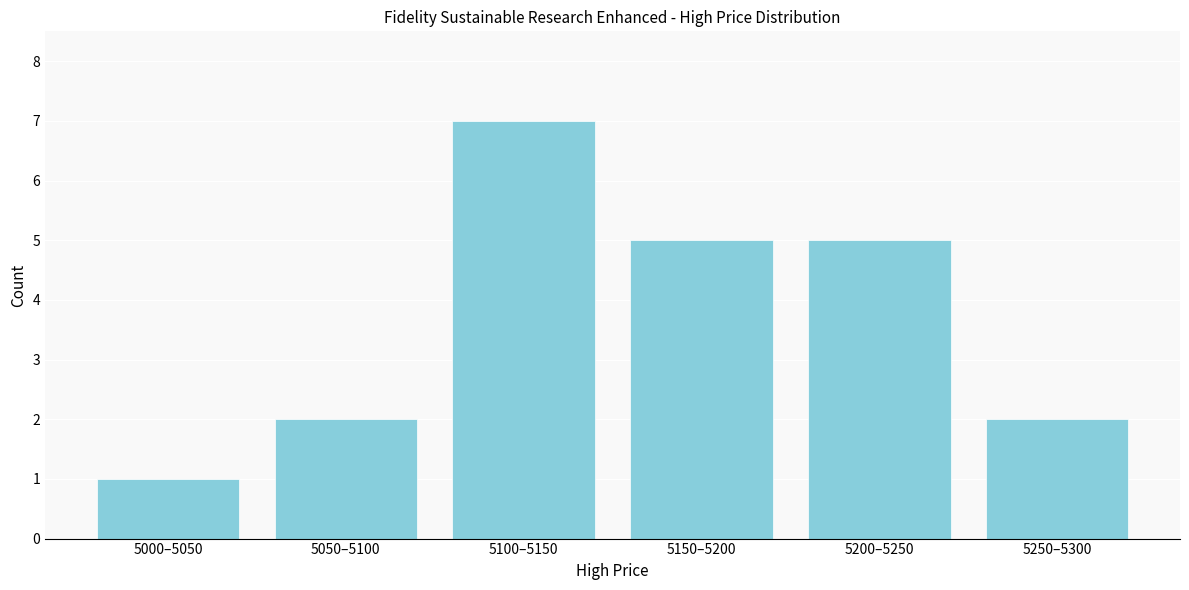

Reading left to right, transcribe all the data shown in this chart.

1	2	7	5	5	2